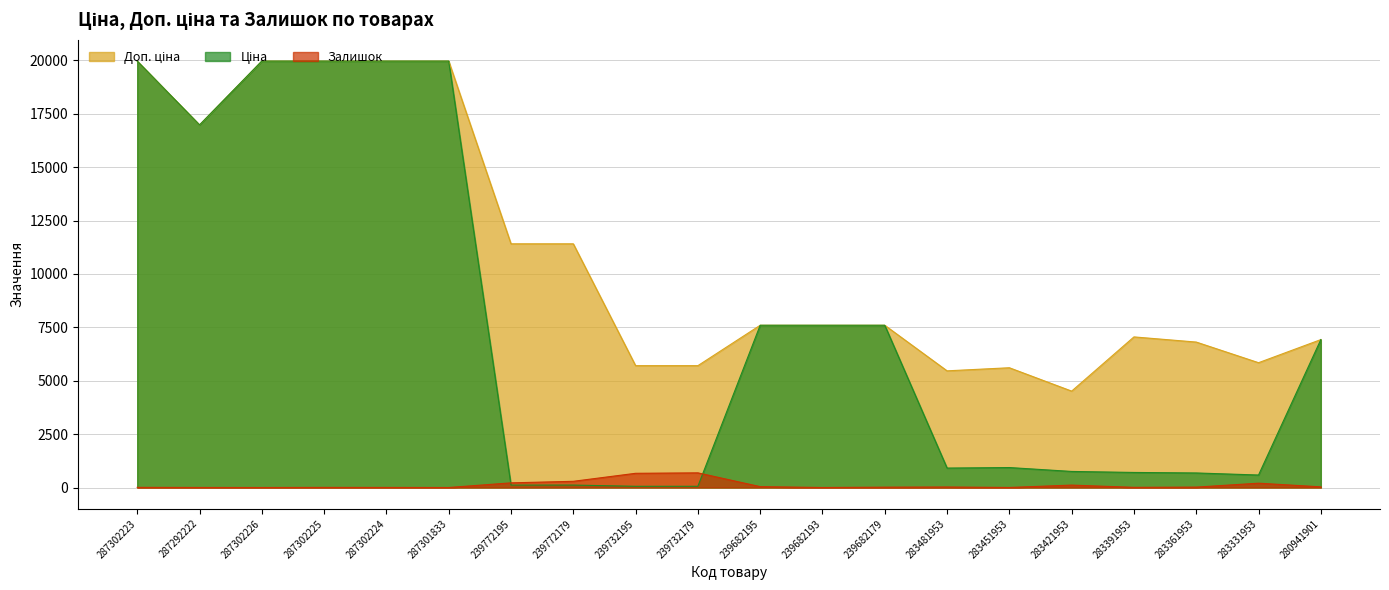

Is it true that Доп. ціна equals 5705.0 at 239732195?

True